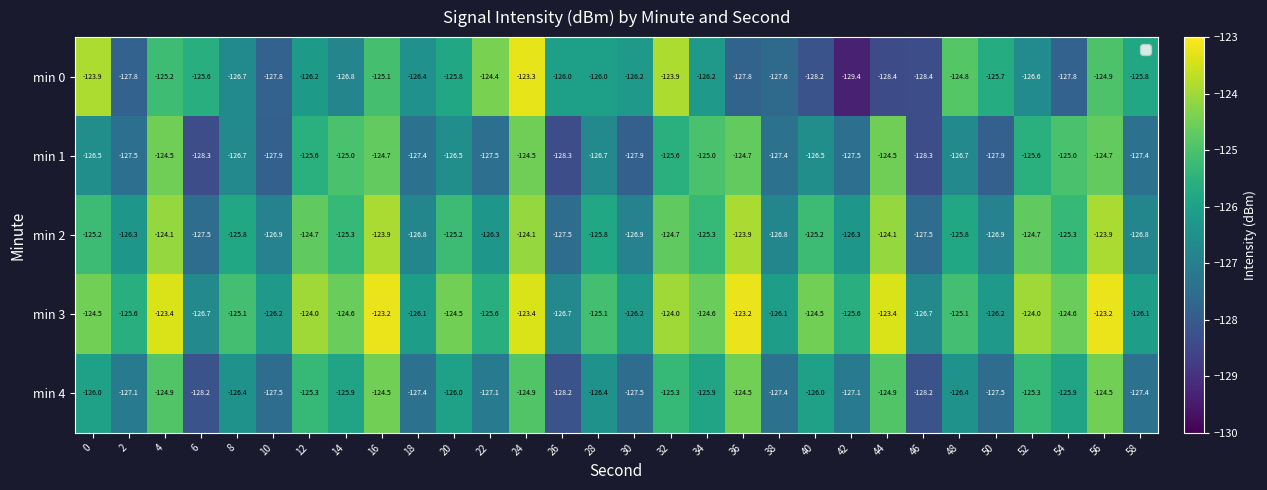

Is it true that min 1 equals -124.7 at 16?

True